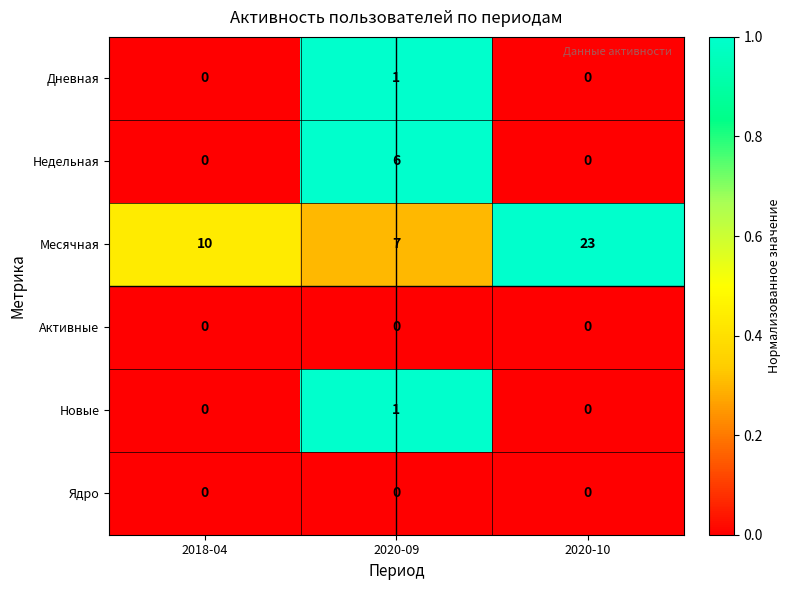

Between 2018-04 and 2020-09, which series saw the biggest shift?

Недельная